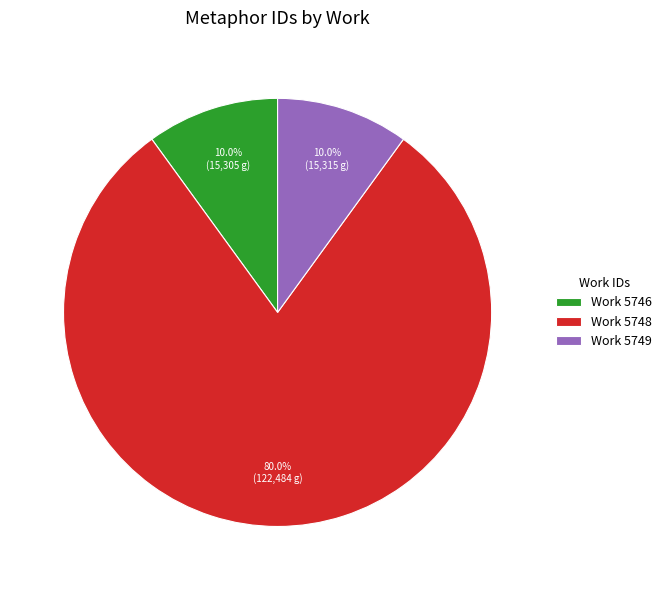

How many slices are in this pie chart?

3